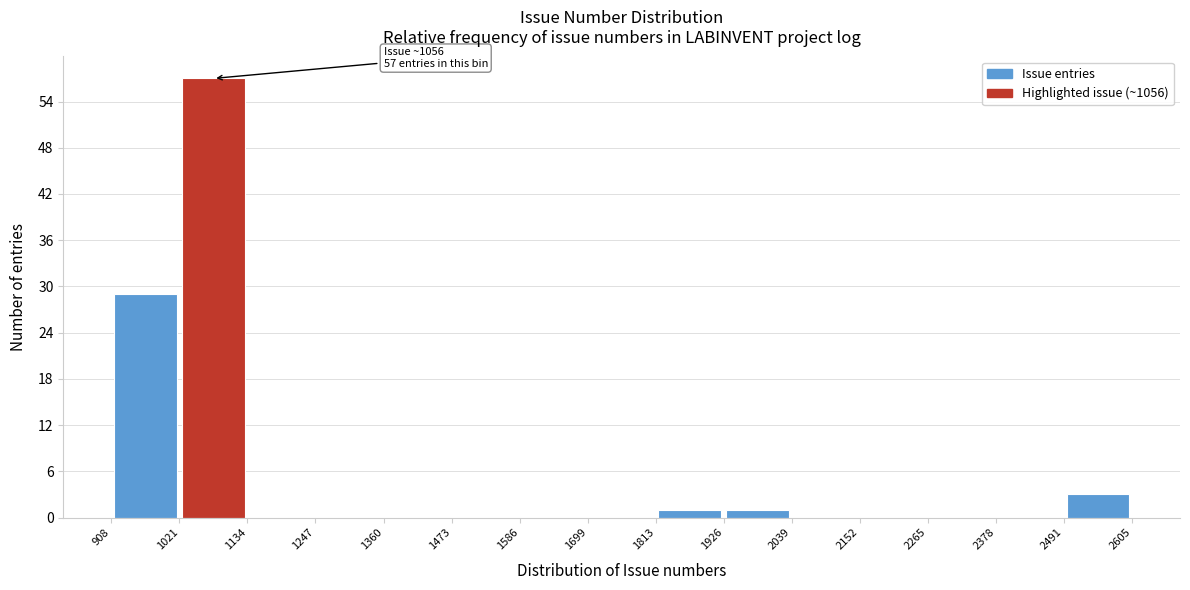

Which range on the x-axis has the tallest bar?

1021 to 1134